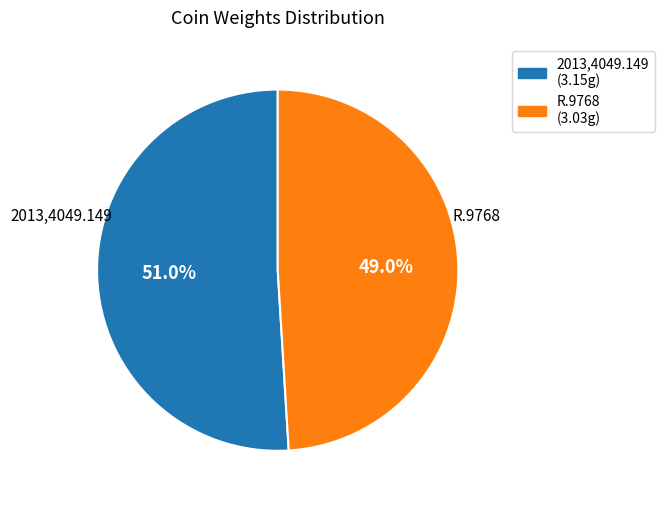

Combined, what portion of the pie is R.9768 and 2013,4049.149?

100.0%